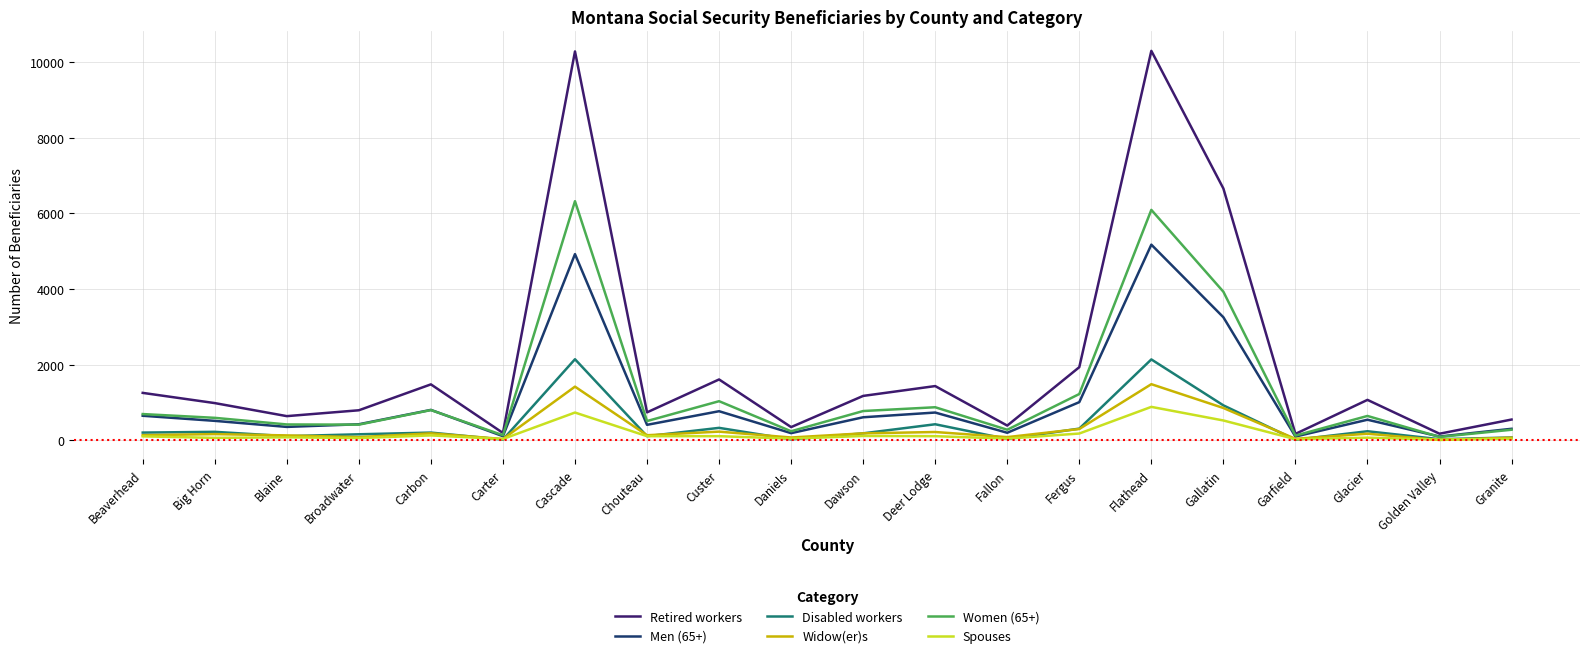

Rank the series by their maximum value, from highest to lowest.

Retired workers, Women (65+), Men (65+), Disabled workers, Widow(er)s, Spouses